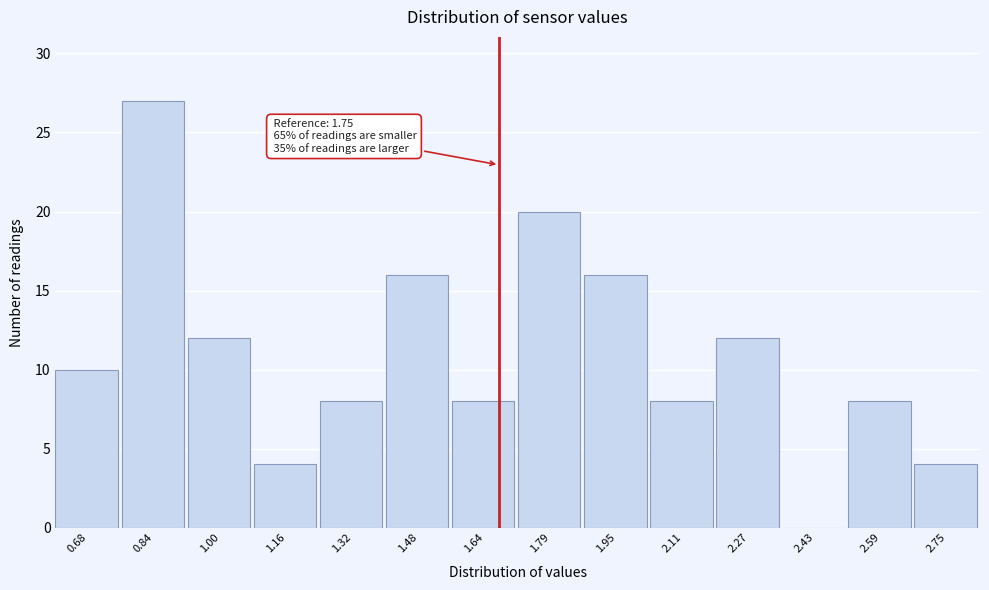

Reading left to right, what are all the values shown in this chart?

0.68=10	0.84=27	1.00=12	1.16=4	1.32=8	1.48=16	1.64=8	1.79=20	1.95=16	2.11=8	2.27=12	2.43=0	2.59=8	2.75=4